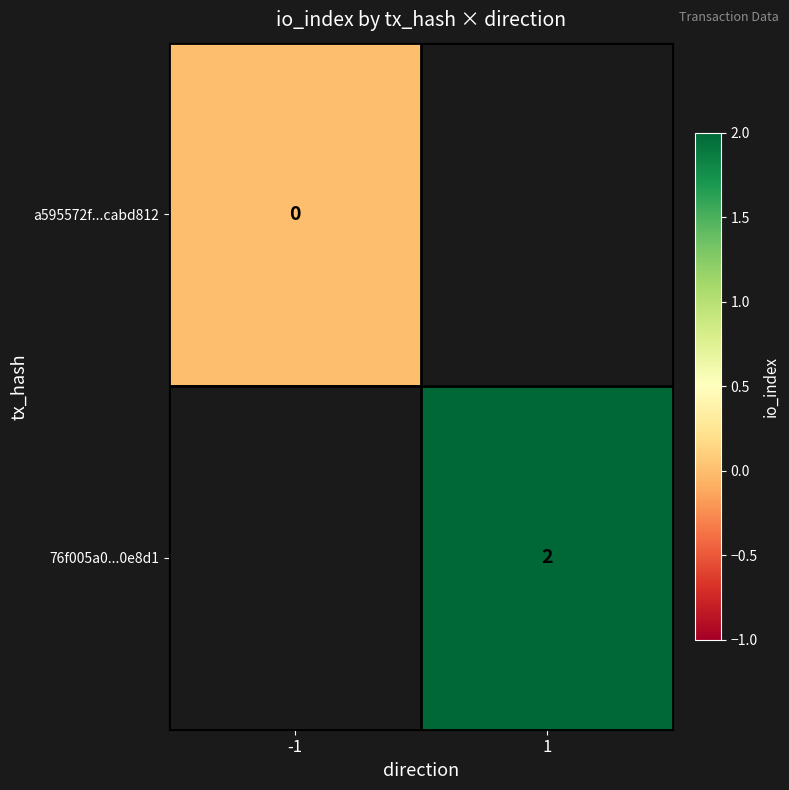

The value of 76f005a0...0e8d1 at 1 is 1. True or false?

False